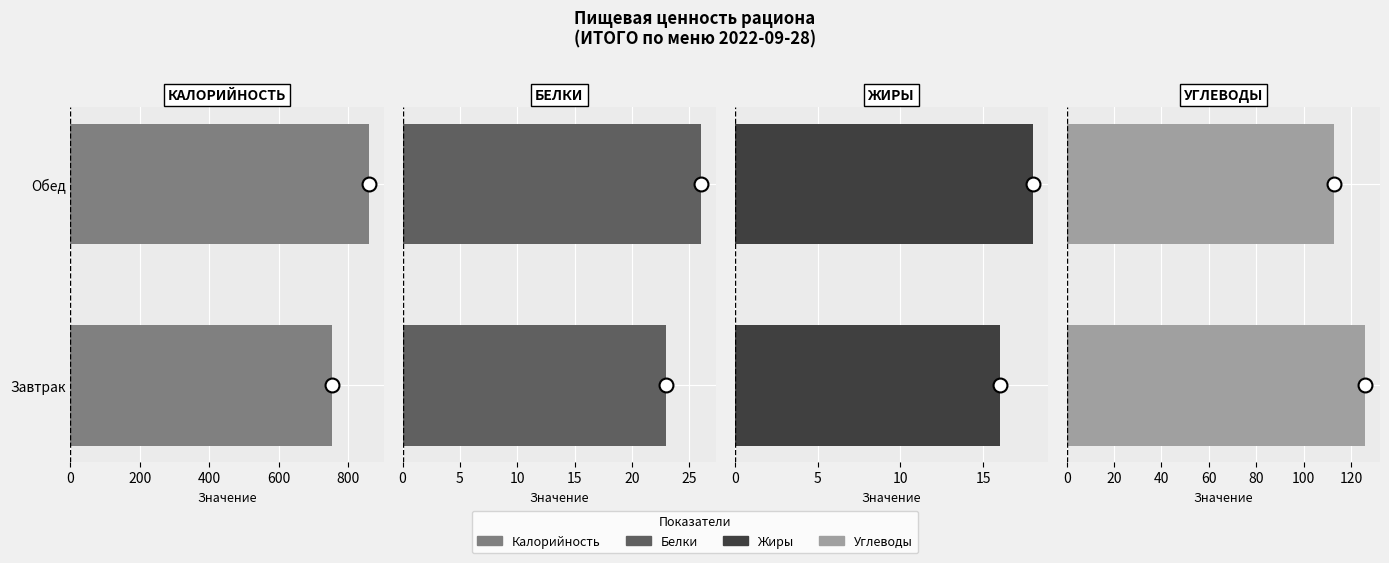

The Жиры series shows 18 at Обед. True or false?

True